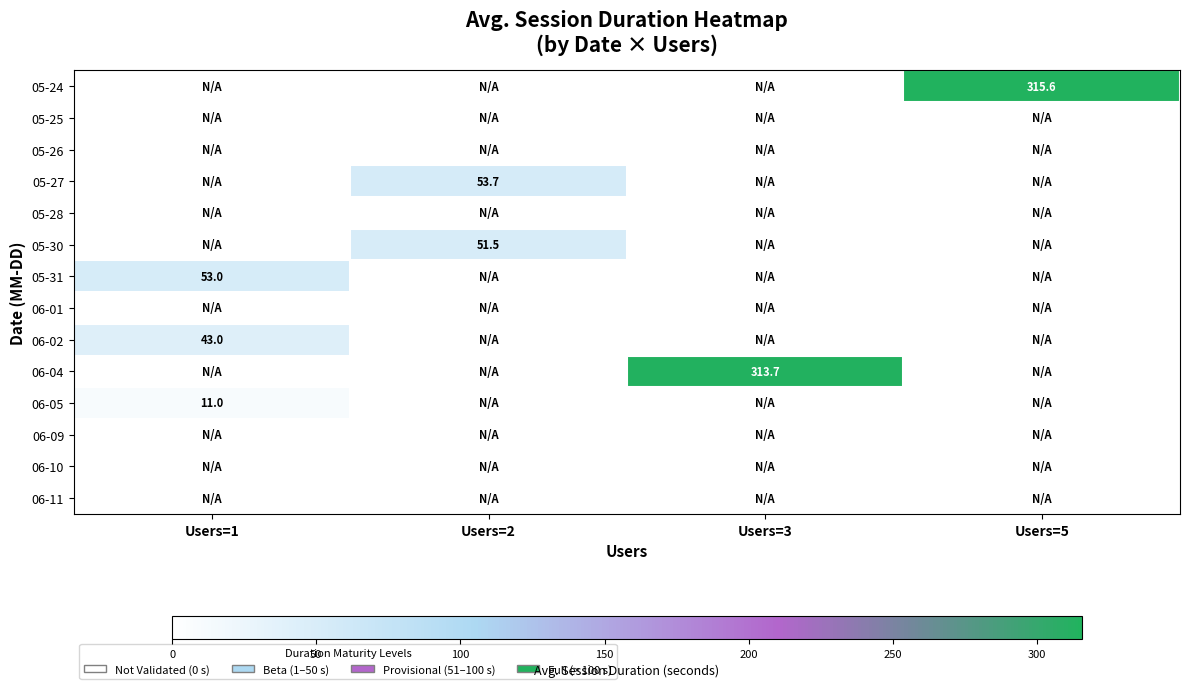

Is it true that 05-27 equals 33.6 at Users=2?

False